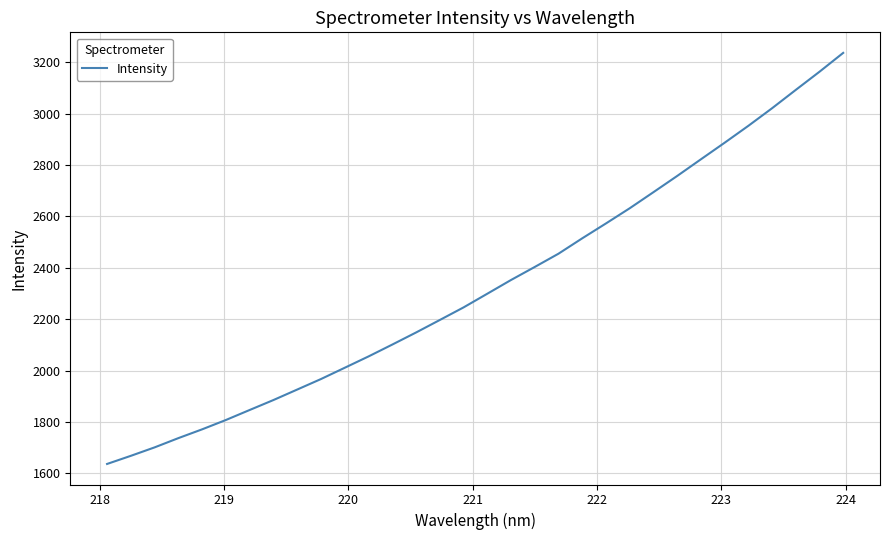

What is the difference between the maximum and second lowest values?

1568.6